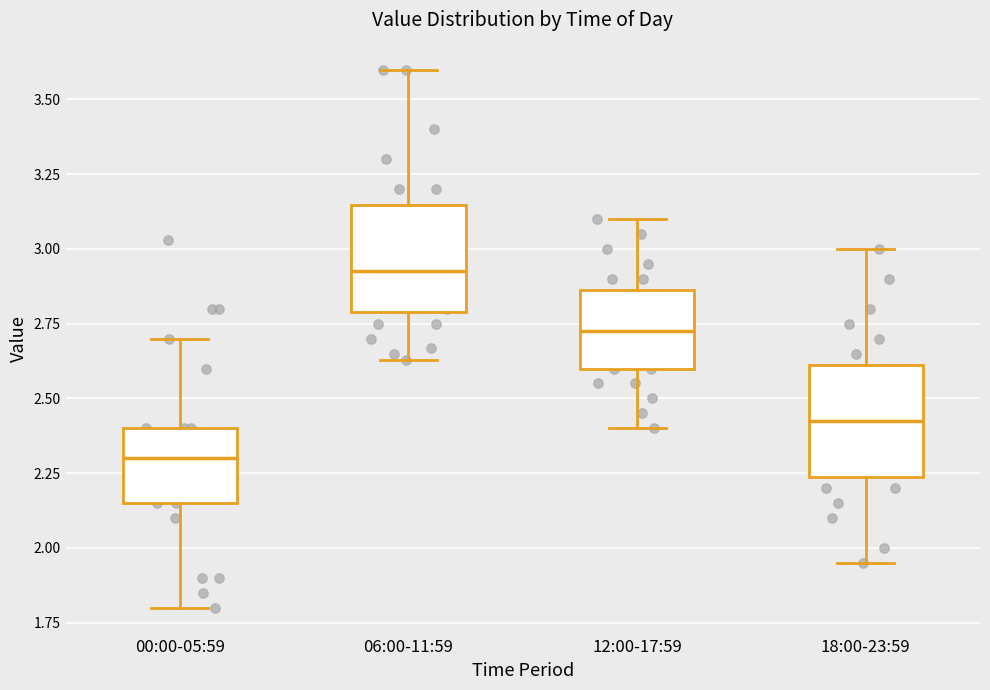

Which box has the highest median line?

06:00-11:59